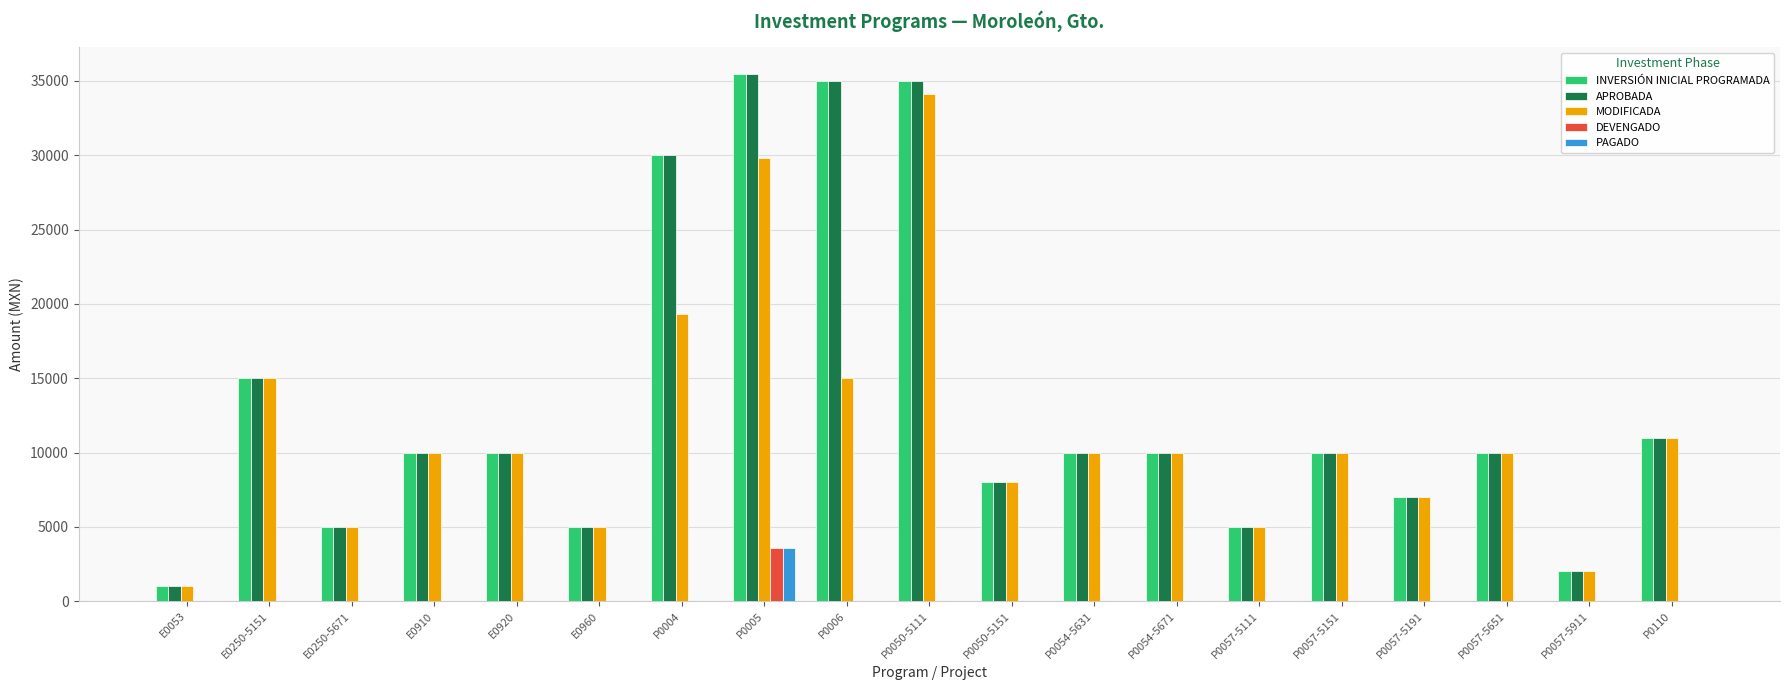

How many groups of bars are there?

19